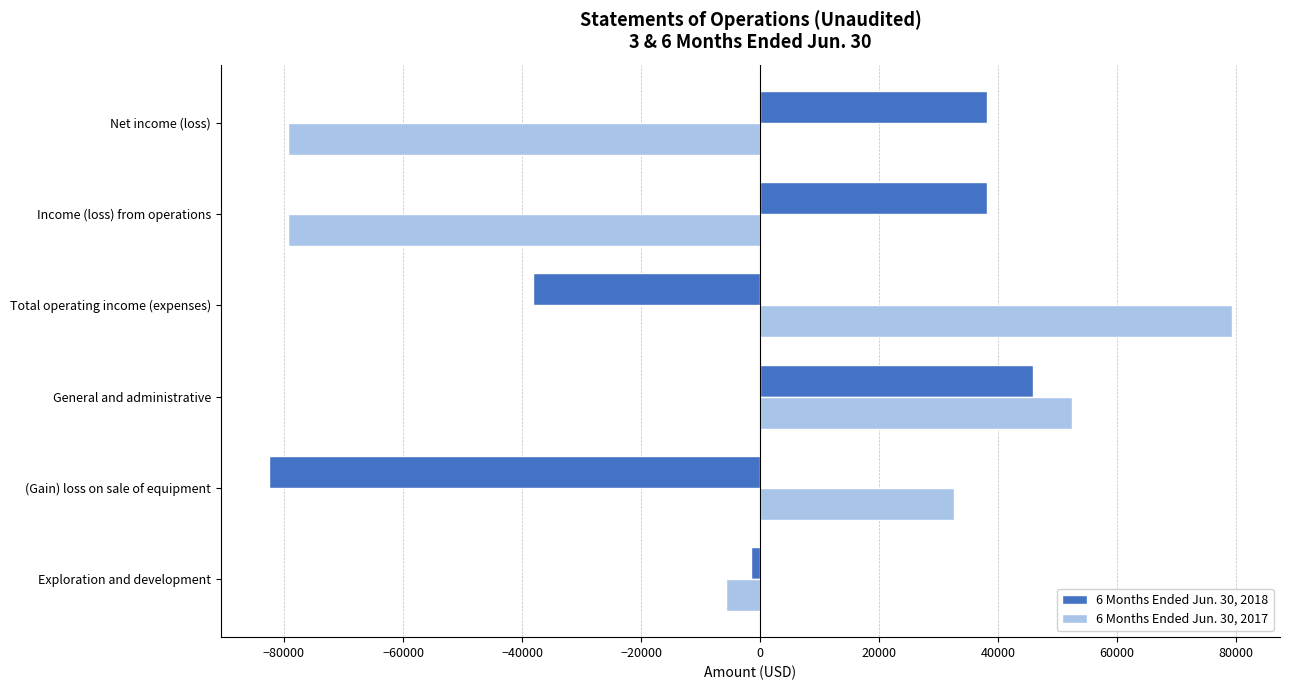

True or false: 6 Months Ended Jun. 30, 2017 has a value of 124186 at Total operating income (expenses).

False